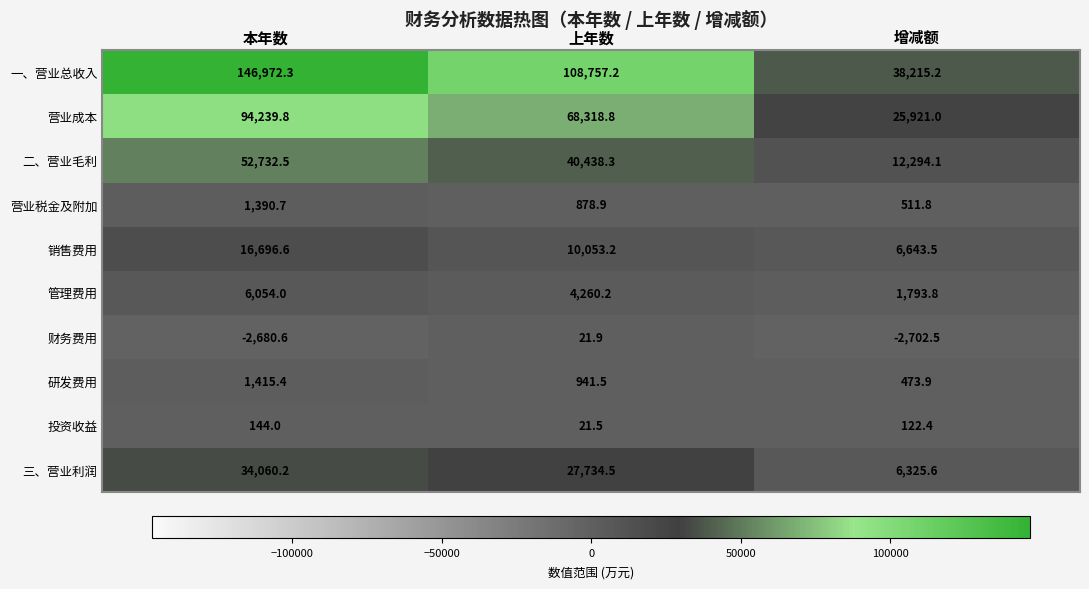

What is the difference between the 管理费用 values at 增减额 and 上年数?

2466.4